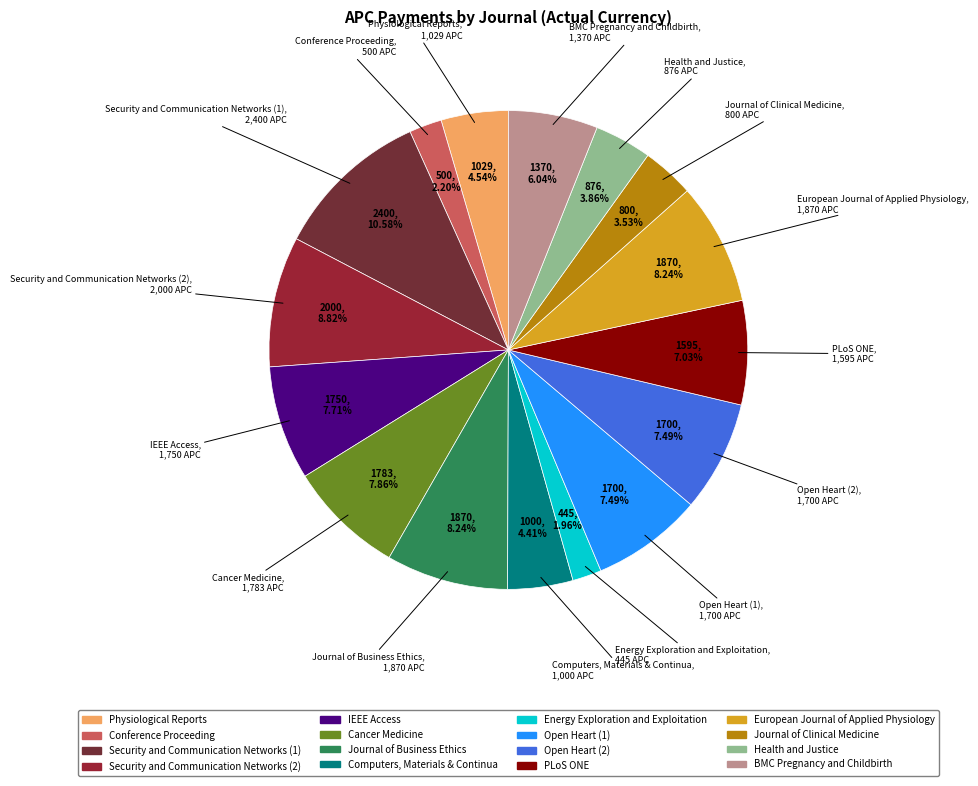

How many slices are in this pie chart?

16